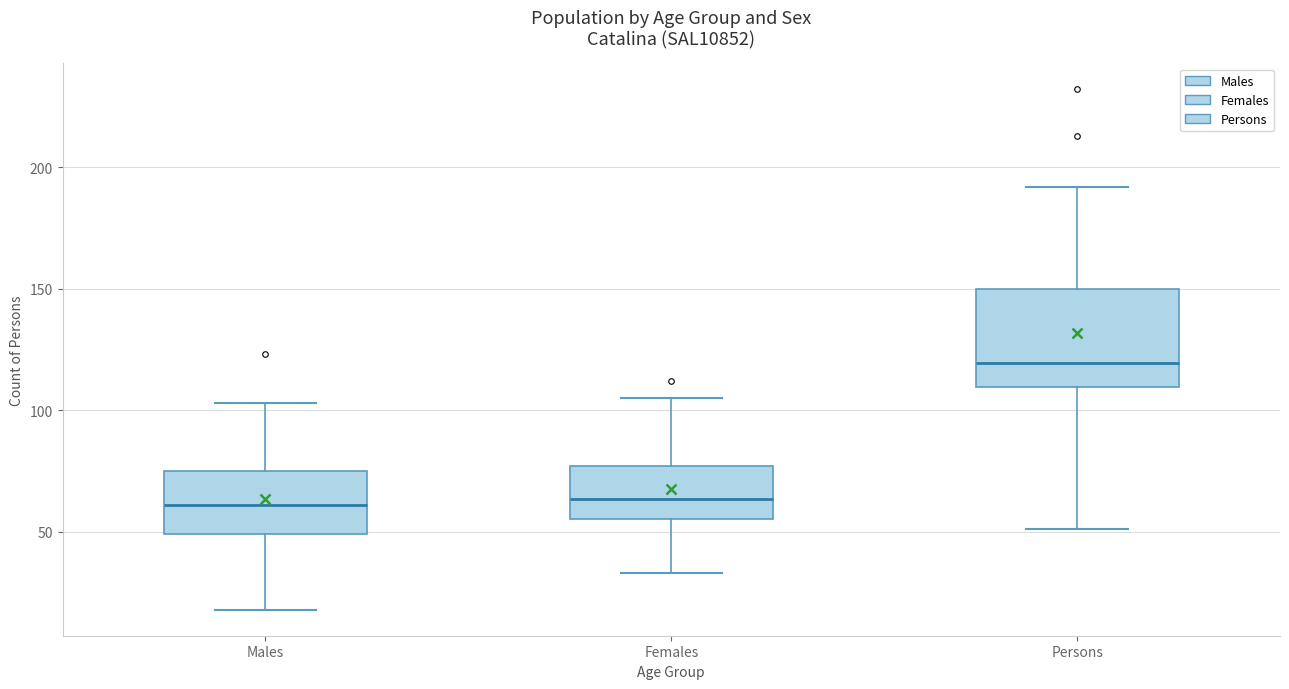

Reading left to right, transcribe this box plot: for each box, give where its median line is, the range the box spans, and where its two whiskers end, as read against the y-axis. The values are not printed on the chart, so give them approximately, as read against the axis.

Males: median 60, box 50 to 75, whiskers 20 to 105
Females: median 65, box 55 to 75, whiskers 35 to 105
Persons: median 120, box 110 to 150, whiskers 50 to 190